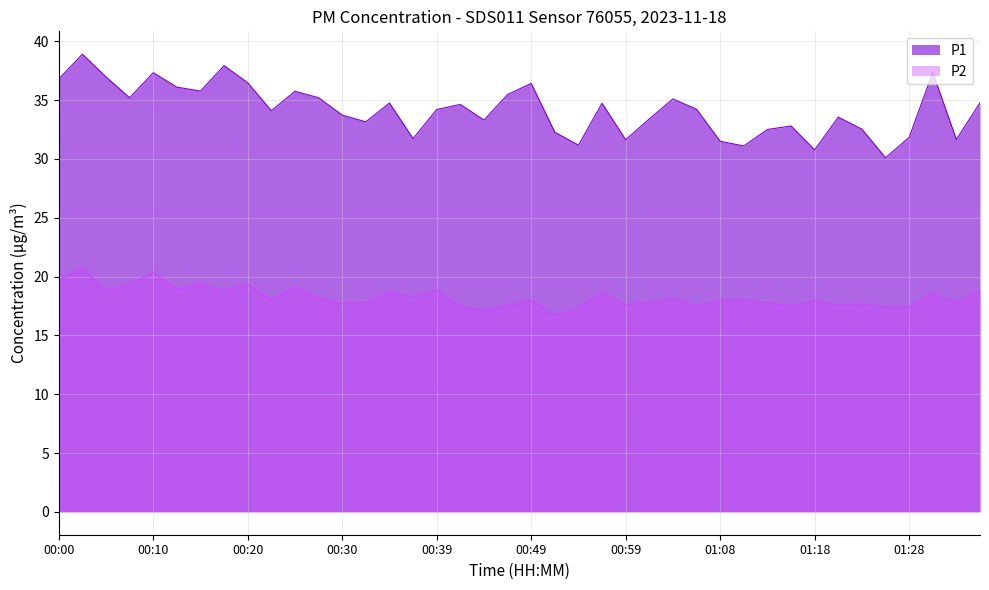

What is the total value across all series at 00:51?

49.0